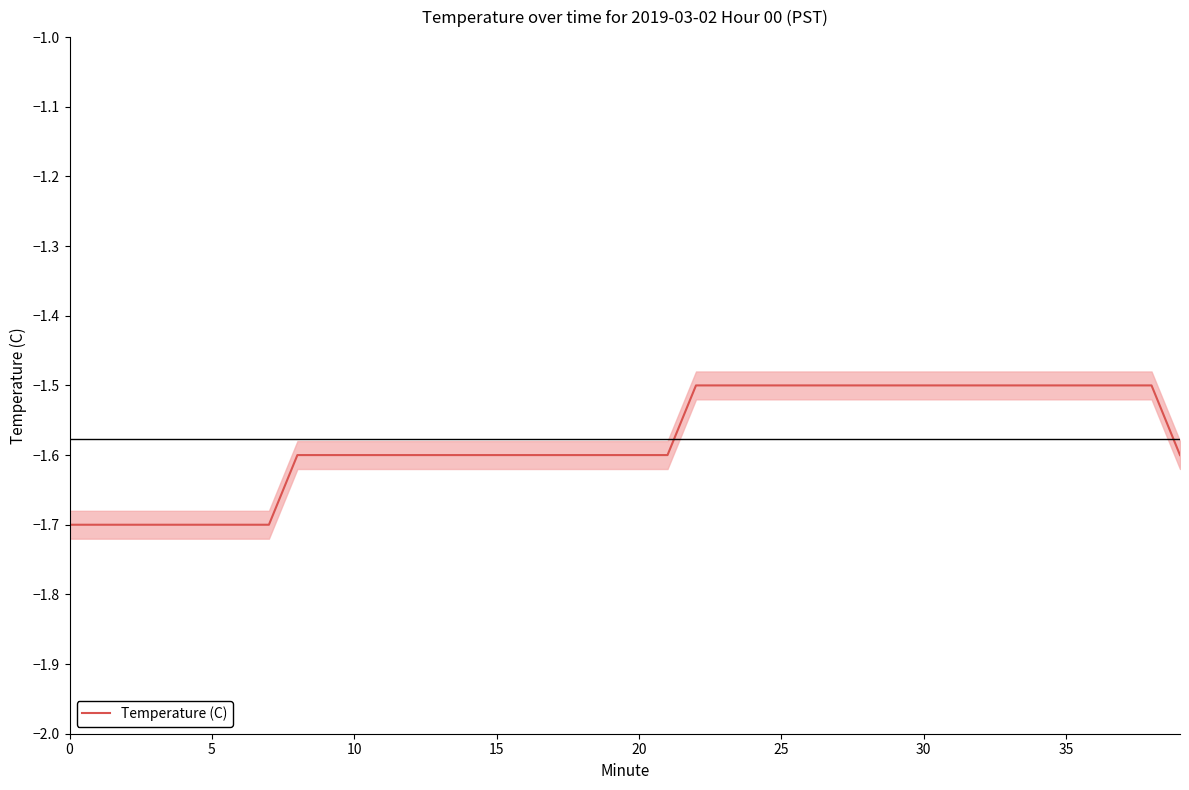

True or false: Temperature (C) has a value of -0.9 at 25.

False